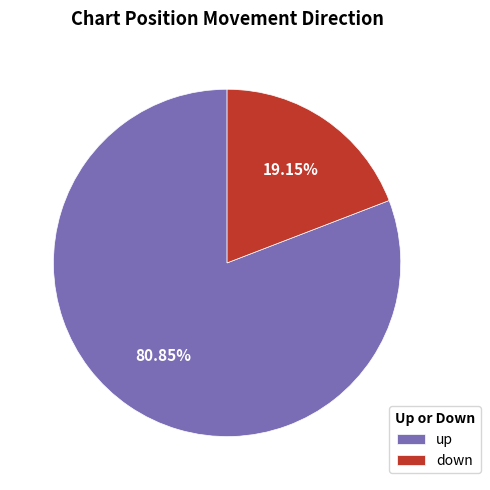

To the nearest percent, what is the average slice percentage?

50%